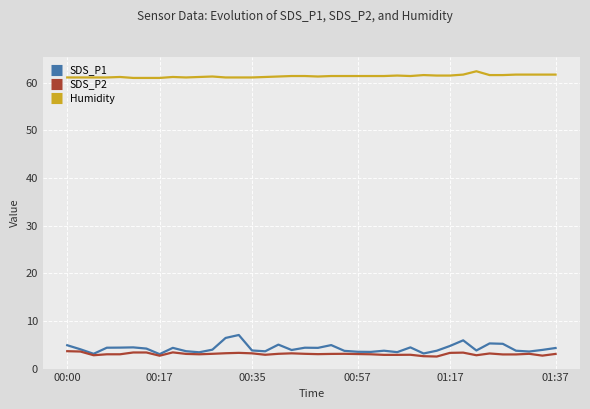

What is the minimum value shown in the chart?

2.5